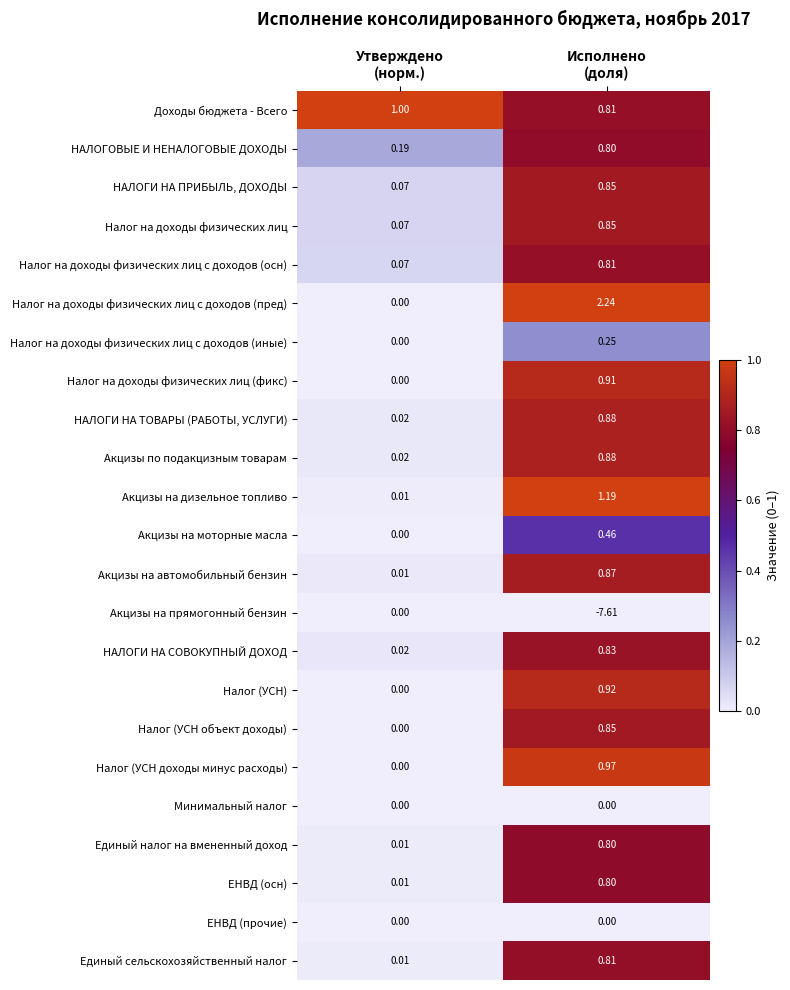

Which series has the widest spread of values?

Акцизы на прямогонный бензин